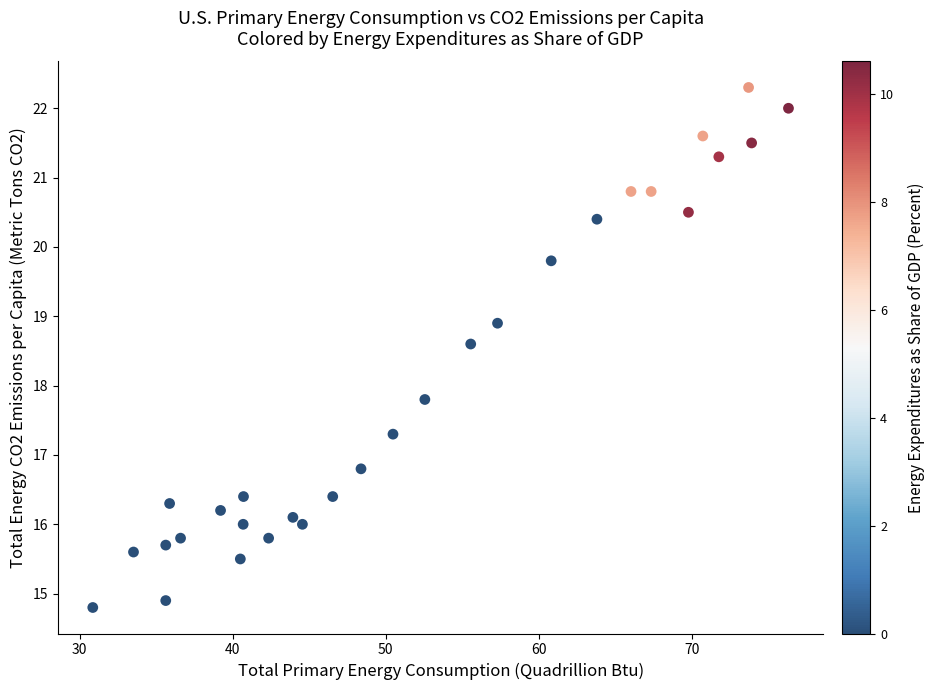

What is the range of X values (max minus min)?

45.5